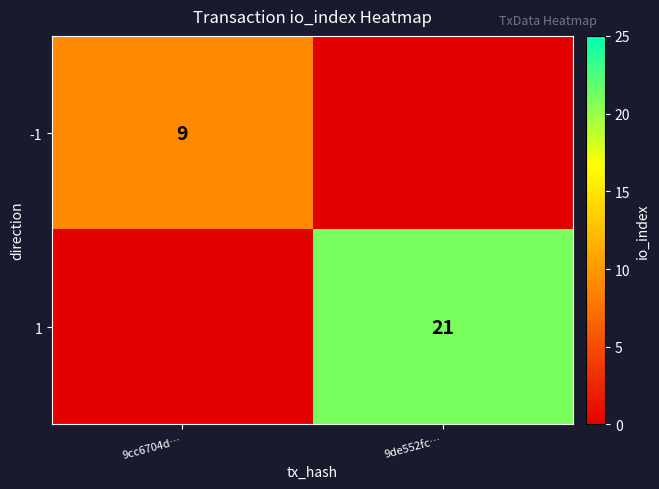

Between 9cc6704d… and 9de552fc…, which series saw the biggest shift?

1